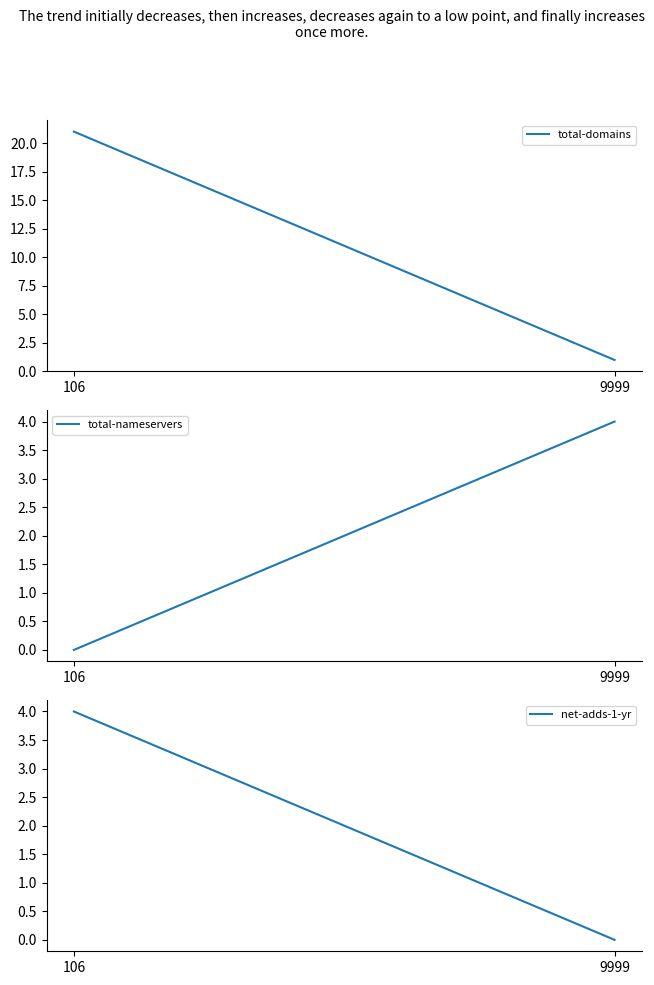

At which label is total-nameservers closest to 2?

106